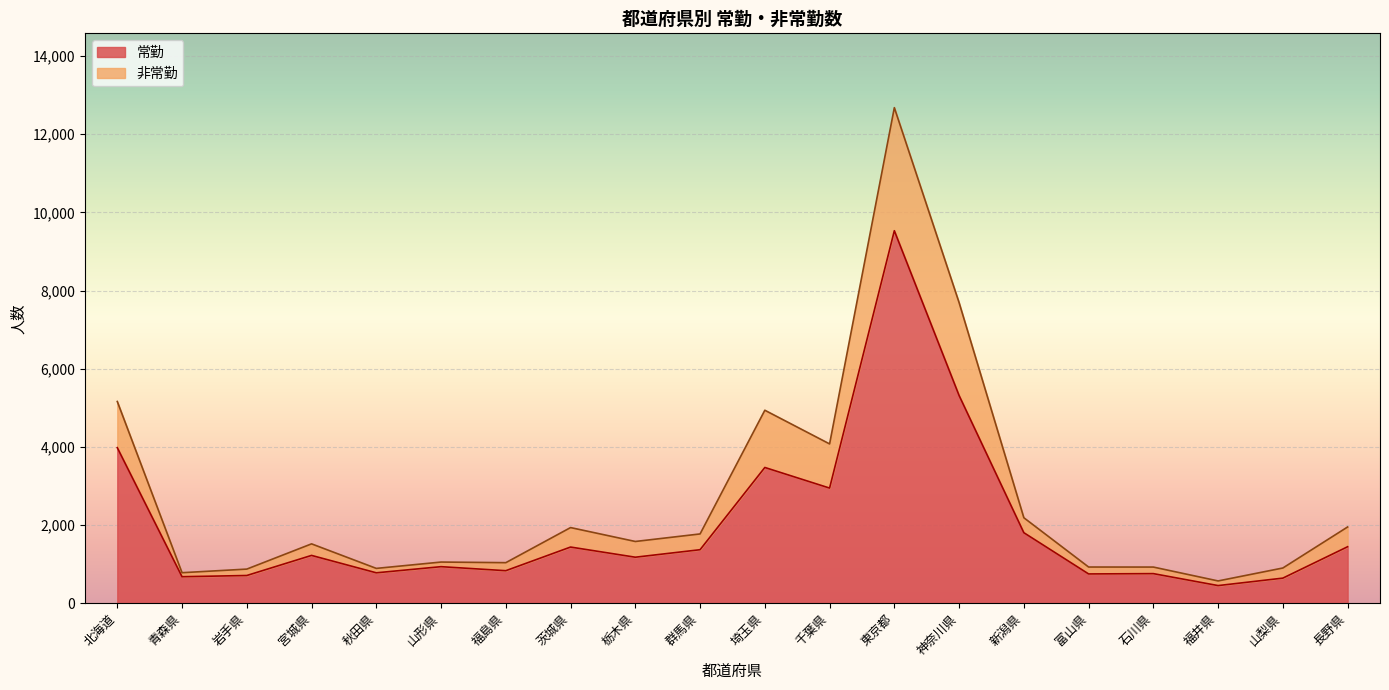

How many values in the 常勤 series exceed 1222?

9